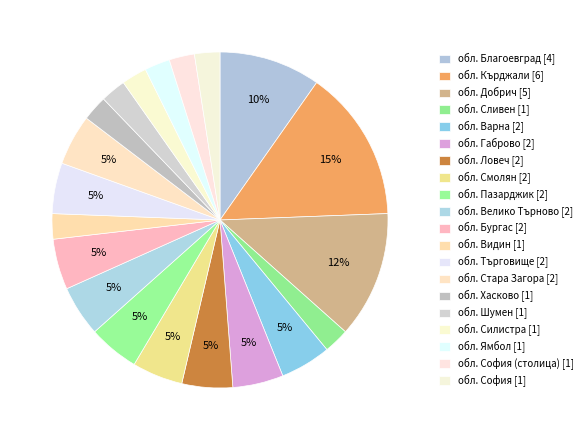

Count the number of slices in the pie.

20